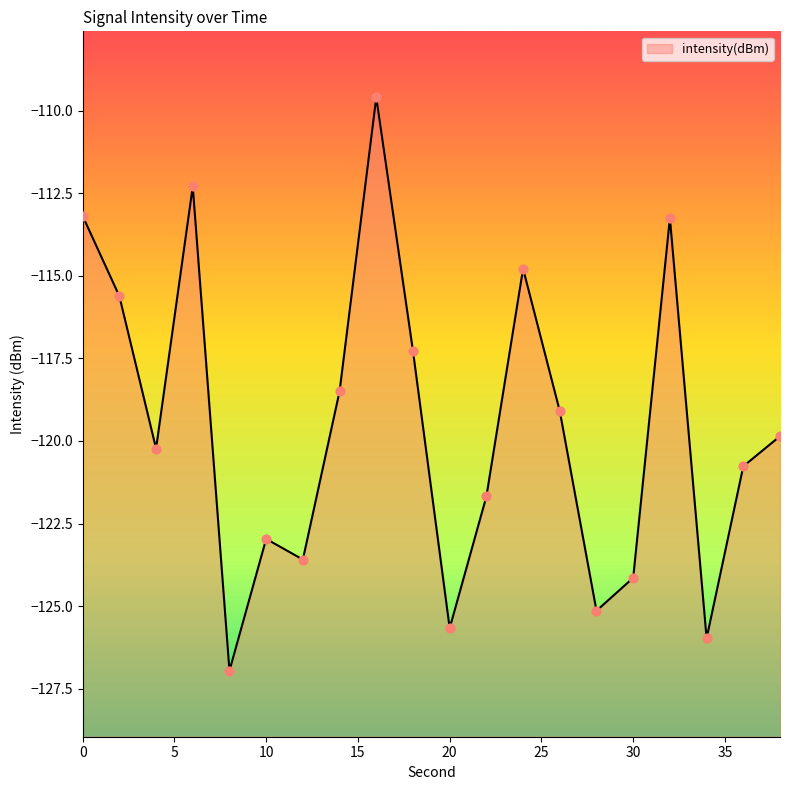

What is the change in value from 26 to 34?

-6.9